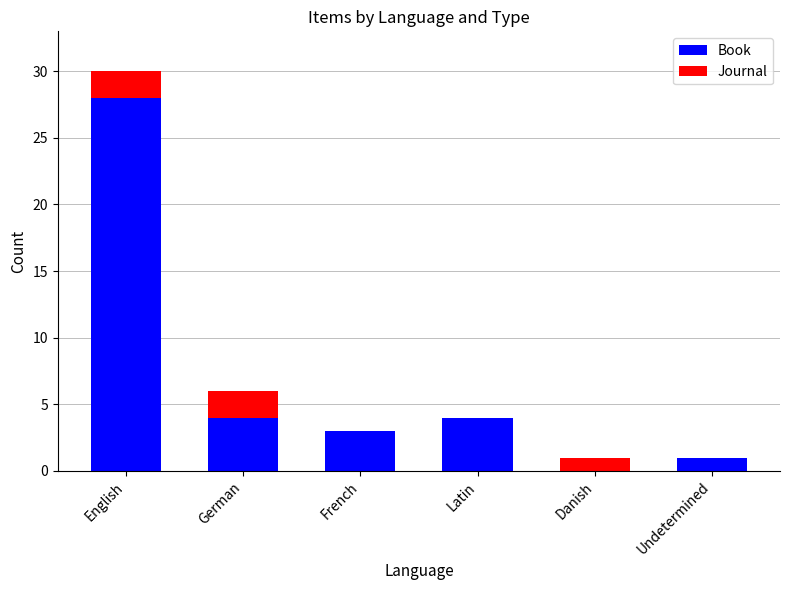

Reading left to right, what are the values for Book?

English=28	German=4	French=3	Latin=4	Danish=0	Undetermined=1